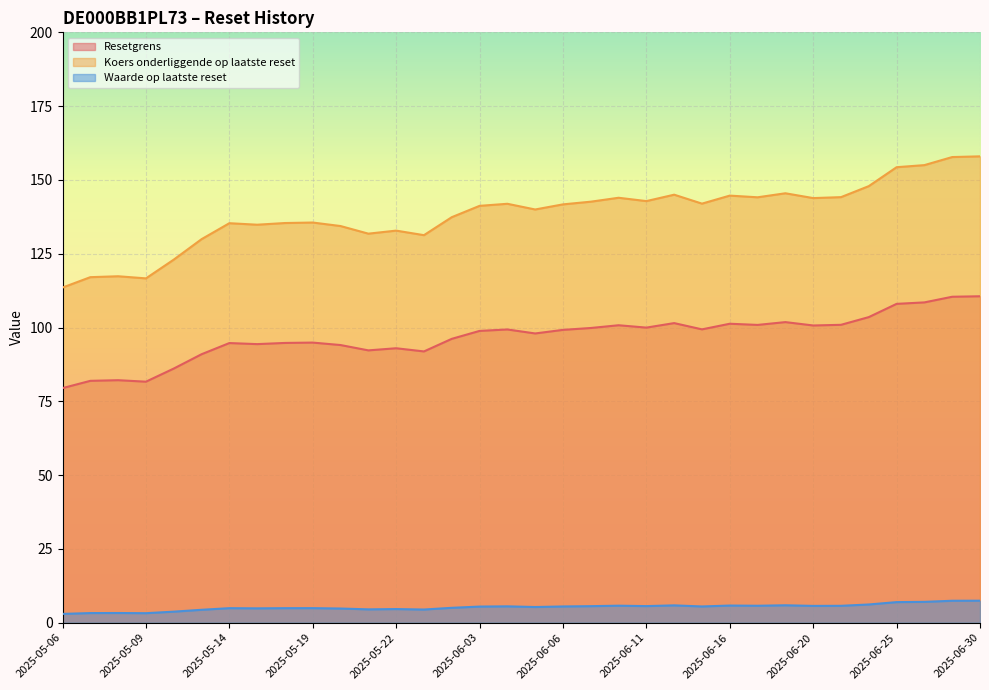

List the series in order of their peak value, highest first.

Koers onderliggende op laatste reset, Resetgrens, Waarde op laatste reset